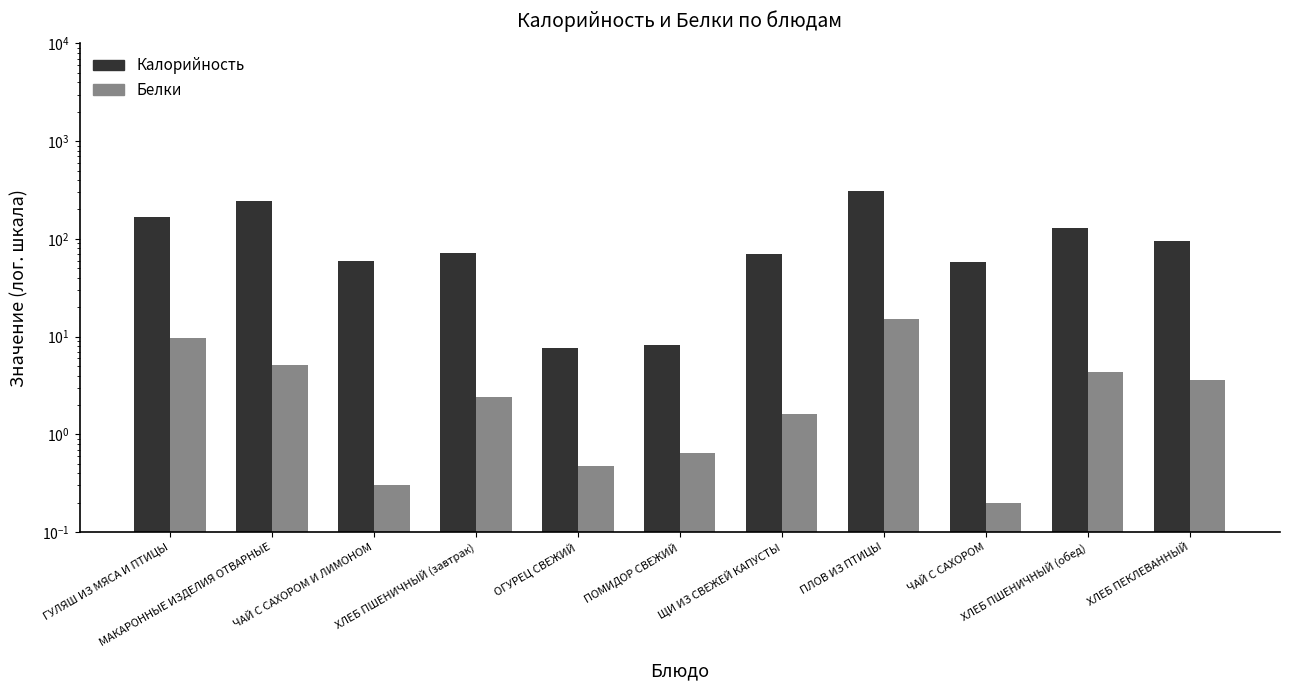

Which category has the lowest value in the Белки series?

ЧАЙ С САХОРОМ